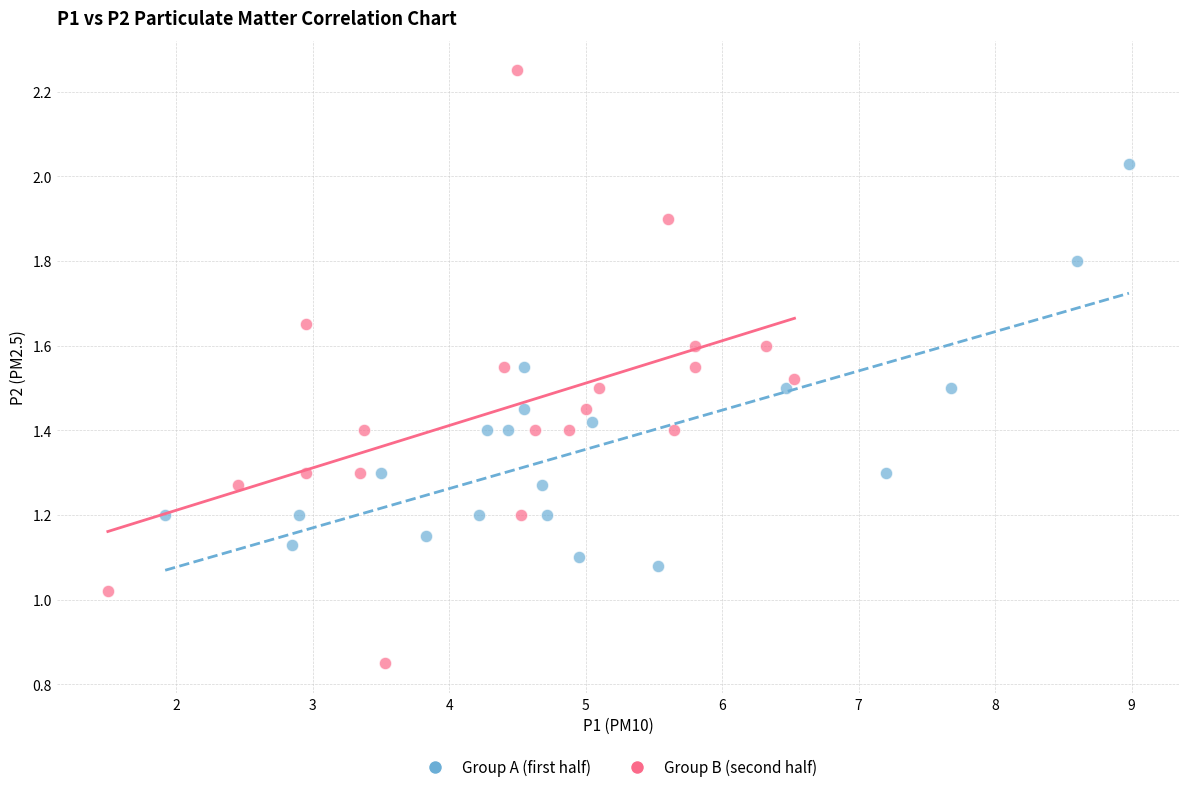

Which series contains the lowest Y value?

Group B (second half)